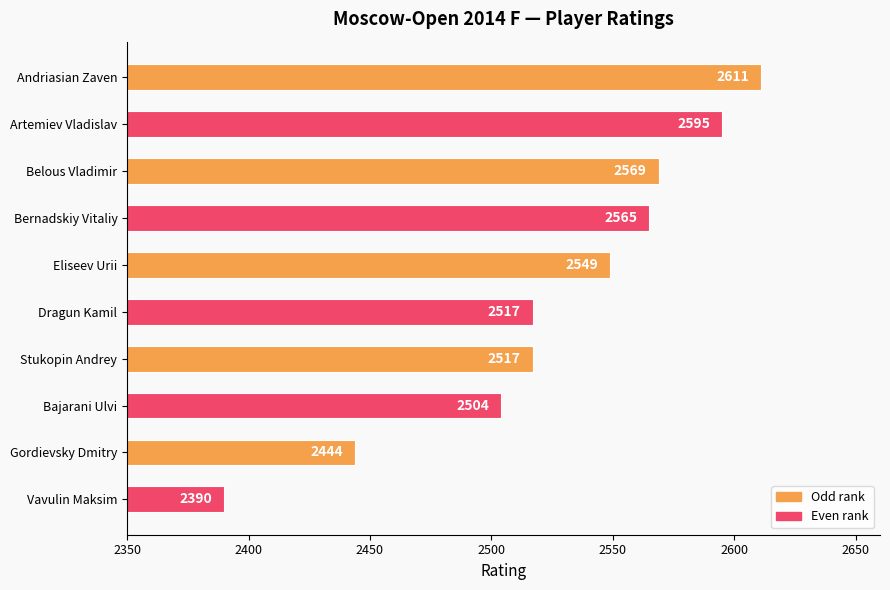

What position from the bottom is Artemiev Vladislav?

9